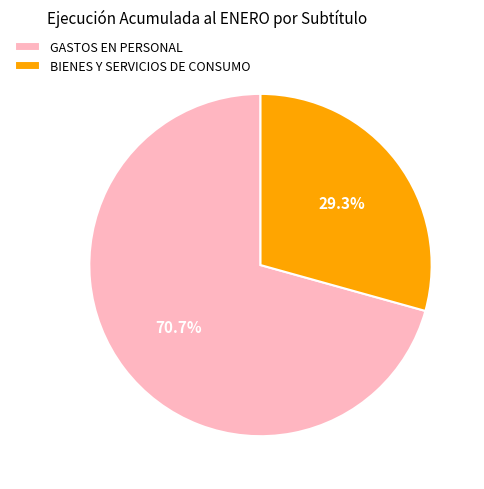

Rank the categories by value from lowest to highest.

BIENES Y SERVICIOS DE CONSUMO, GASTOS EN PERSONAL